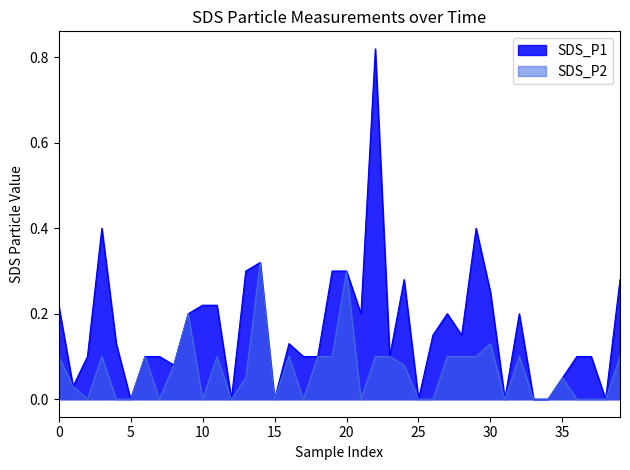

The value of SDS_P1 at 16 is 0.2. True or false?

False